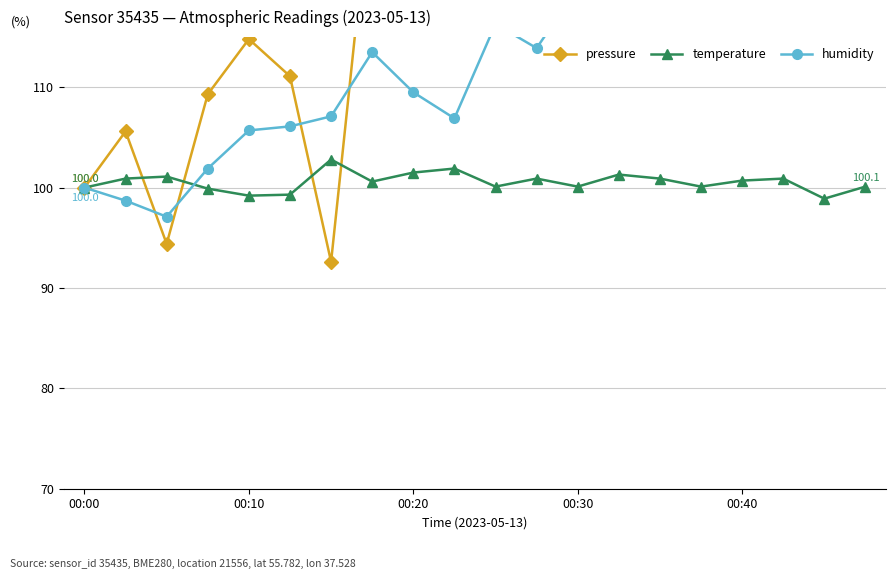

Where is pressure nearest to the value 120?

00:20